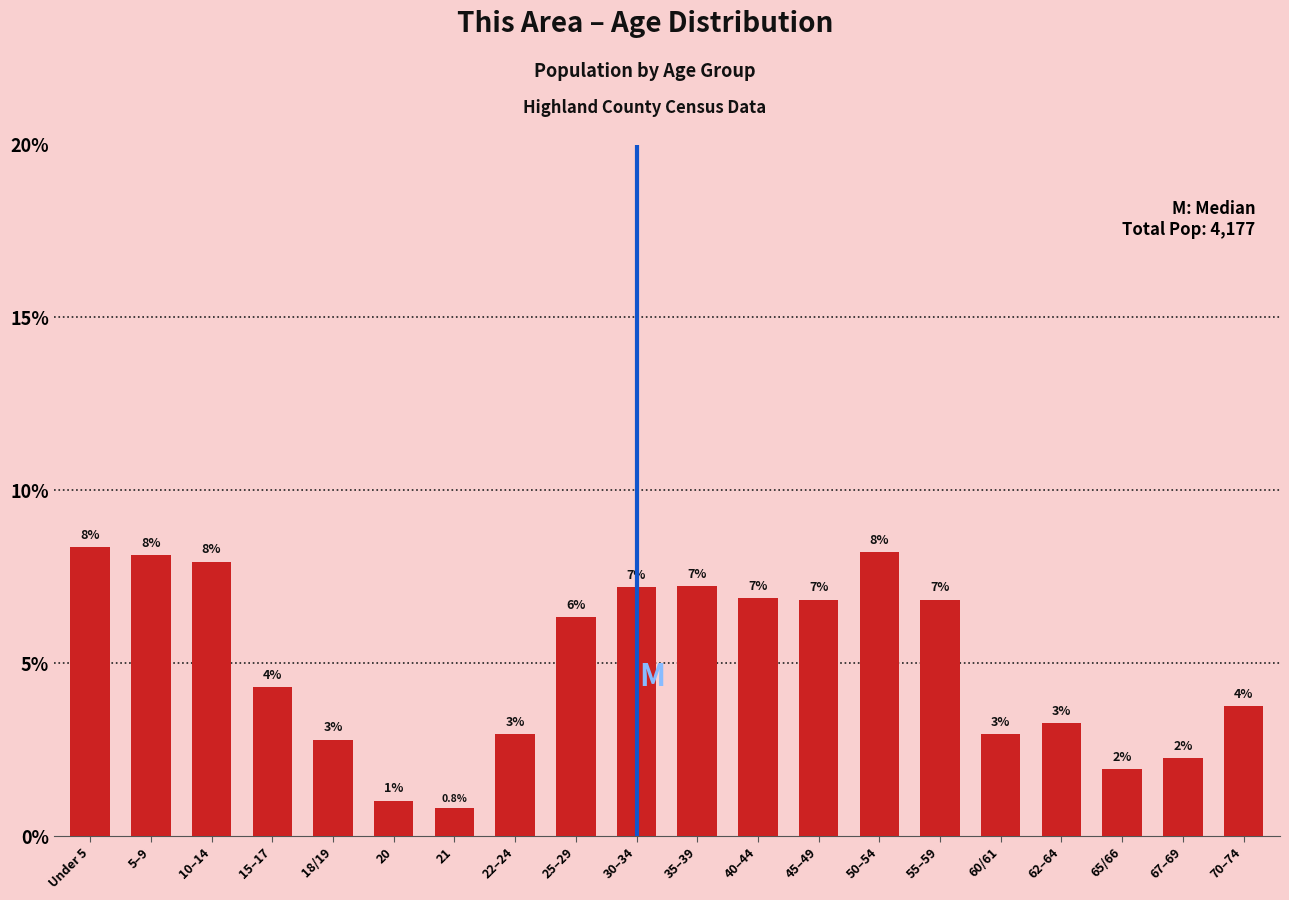

Are the bars horizontal?

No